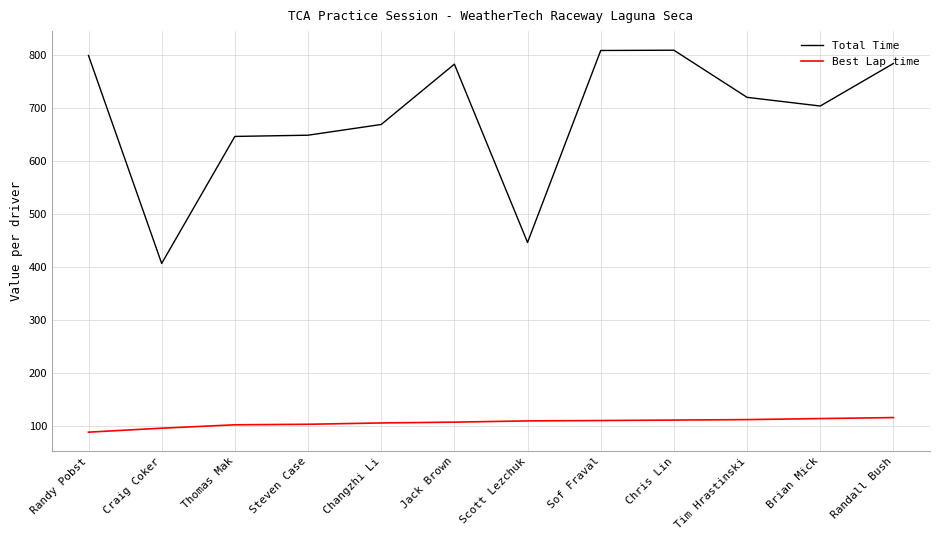

Which series has the largest total across all categories?

Total Time